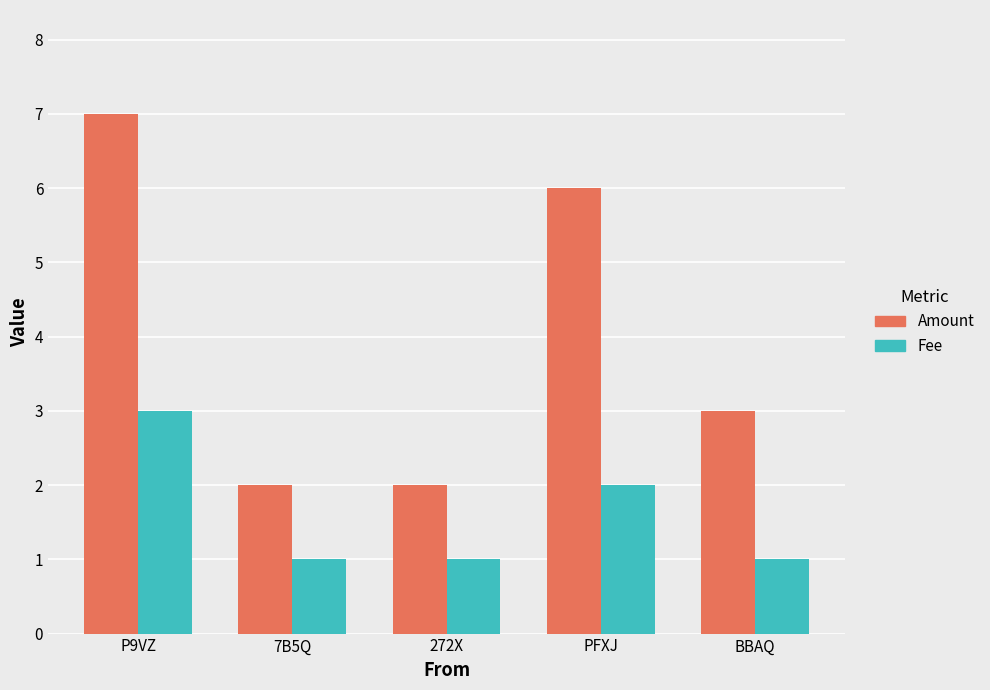

True or false: Fee has a value of 1.0 at BBAQ.

True